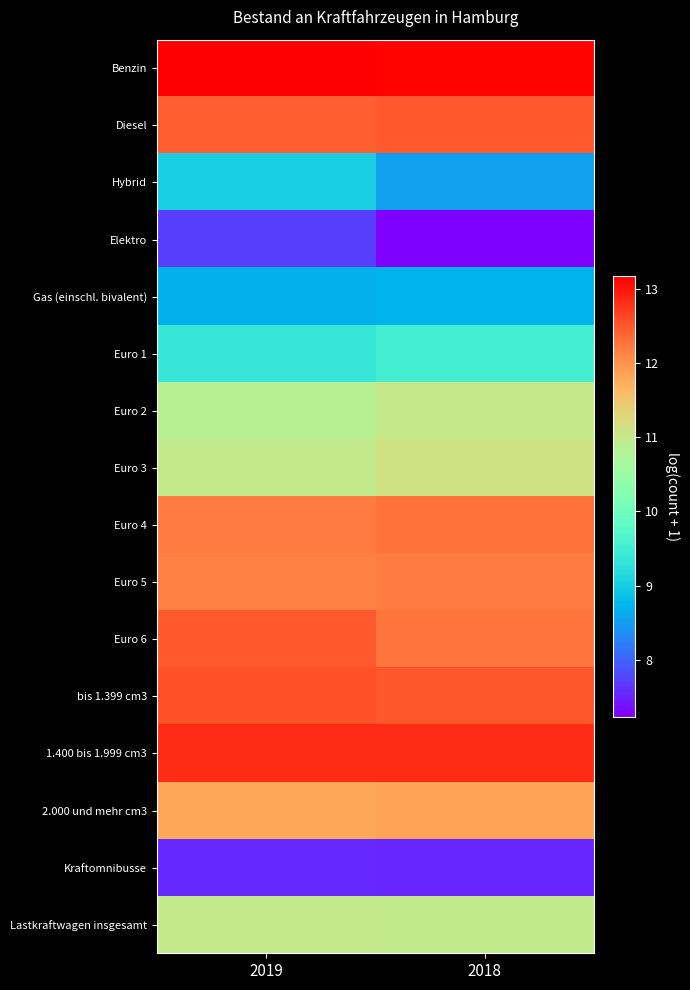

Reading right to left, transcribe all the data shown in this chart.

Benzin: 2018=13.1	2019=13.2
Diesel: 2018=12.5	2019=12.4
Hybrid: 2018=8.5	2019=9.0
Elektro: 2018=7.2	2019=7.7
Gas (einschl. bivalent): 2018=8.7	2019=8.7
Euro 1: 2018=9.5	2019=9.4
Euro 2: 2018=11.0	2019=10.8
Euro 3: 2018=11.1	2019=11.0
Euro 4: 2018=12.3	2019=12.2
Euro 5: 2018=12.2	2019=12.2
Euro 6: 2018=12.3	2019=12.5
bis 1.399 cm3: 2018=12.5	2019=12.6
1.400 bis 1.999 cm3: 2018=12.8	2019=12.8
2.000 und mehr cm3: 2018=11.8	2019=11.8
Kraftomnibusse: 2018=7.5	2019=7.5
Lastkraftwagen insgesamt: 2018=10.9	2019=11.0